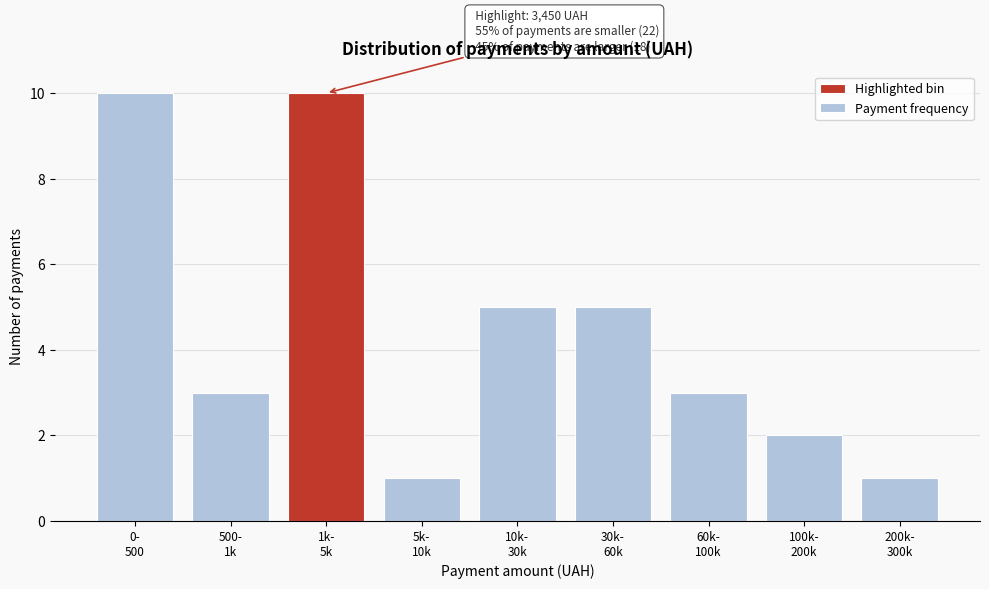

Reading right to left, what are all the values shown in this chart?

1	2	3	5	5	1	10	3	10